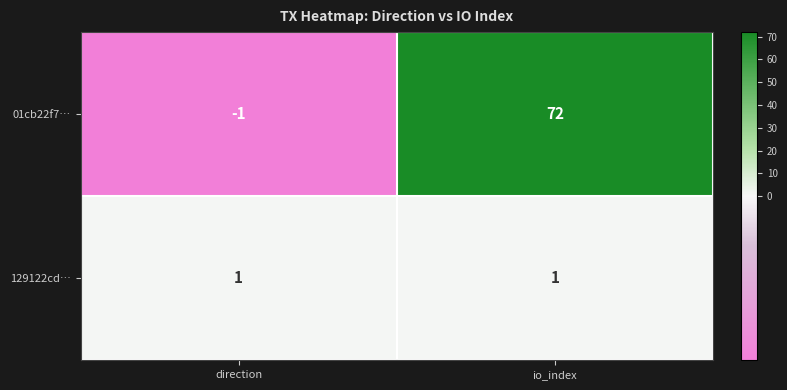

Rank the series by their maximum value, from lowest to highest.

129122cd…, 01cb22f7…